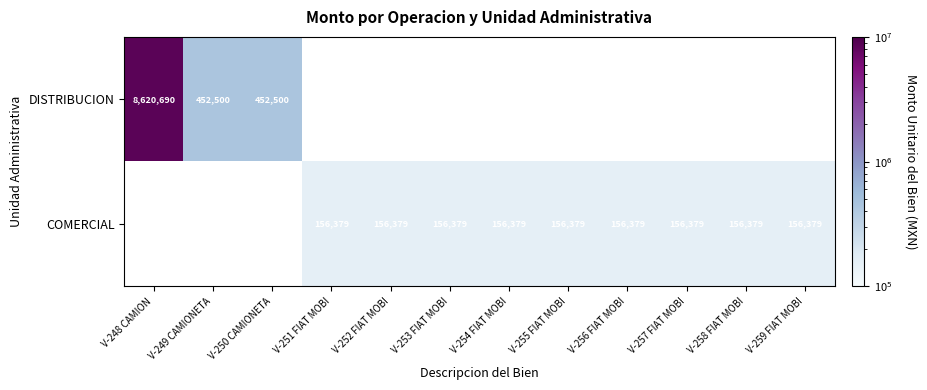

Which label corresponds to the largest value in the chart?

V-248 CAMION